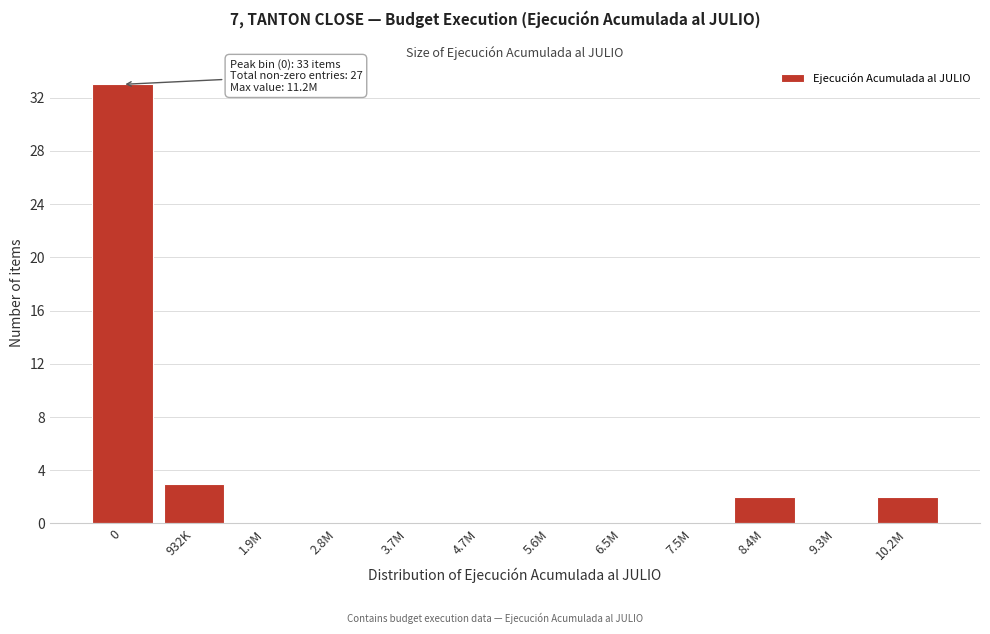

Reading left to right, transcribe all the data shown in this chart.

0=33	932K=3	1.9M=0	2.8M=0	3.7M=0	4.7M=0	5.6M=0	6.5M=0	7.5M=0	8.4M=2	9.3M=0	10.2M=2